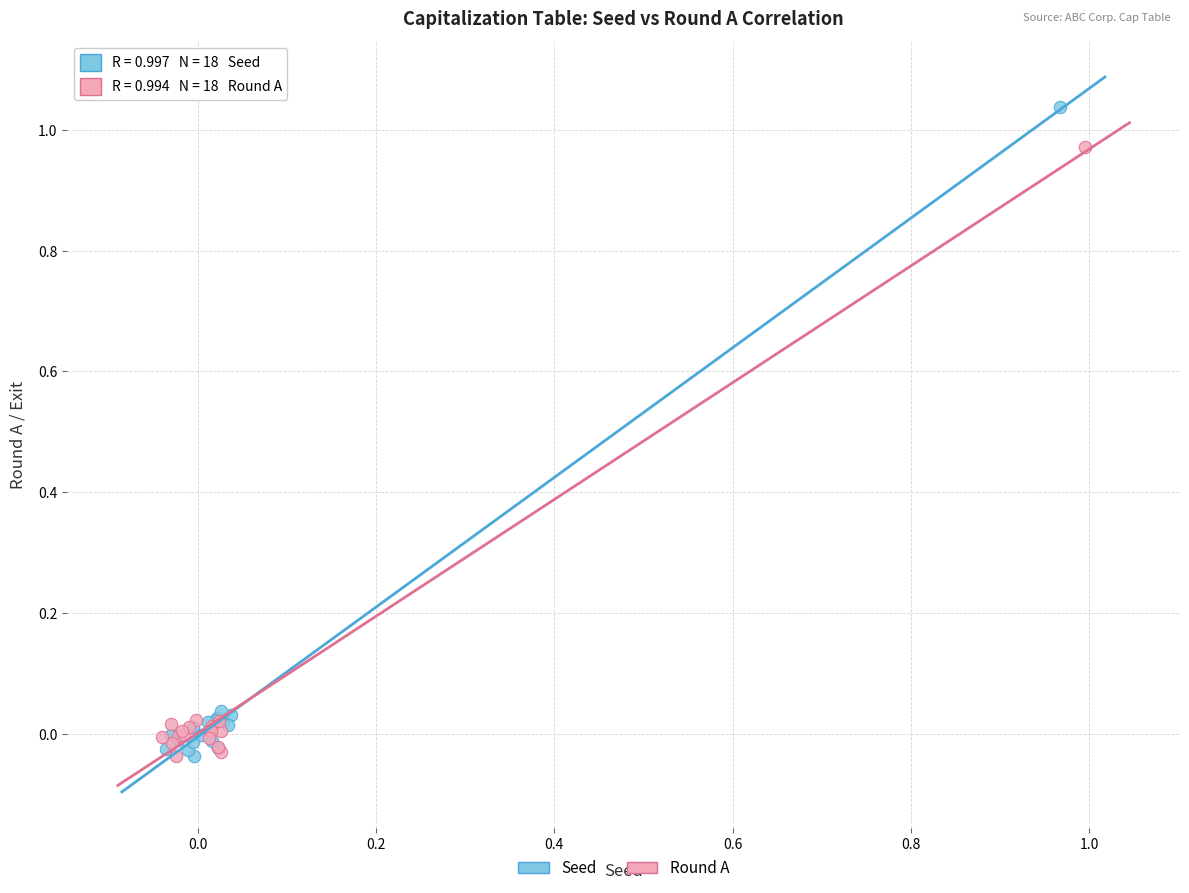

Which series has the largest Y range (max minus min)?

Seed